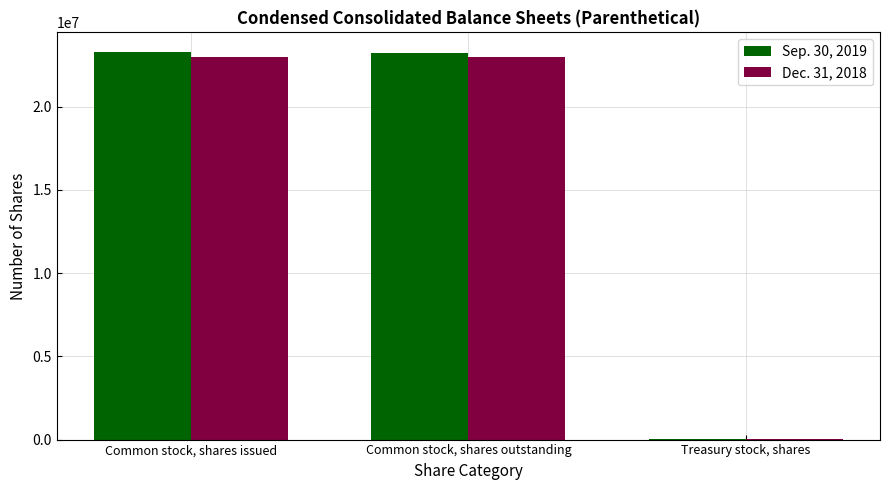

The value of Sep. 30, 2019 at Common stock, shares issued is 23305950. True or false?

True